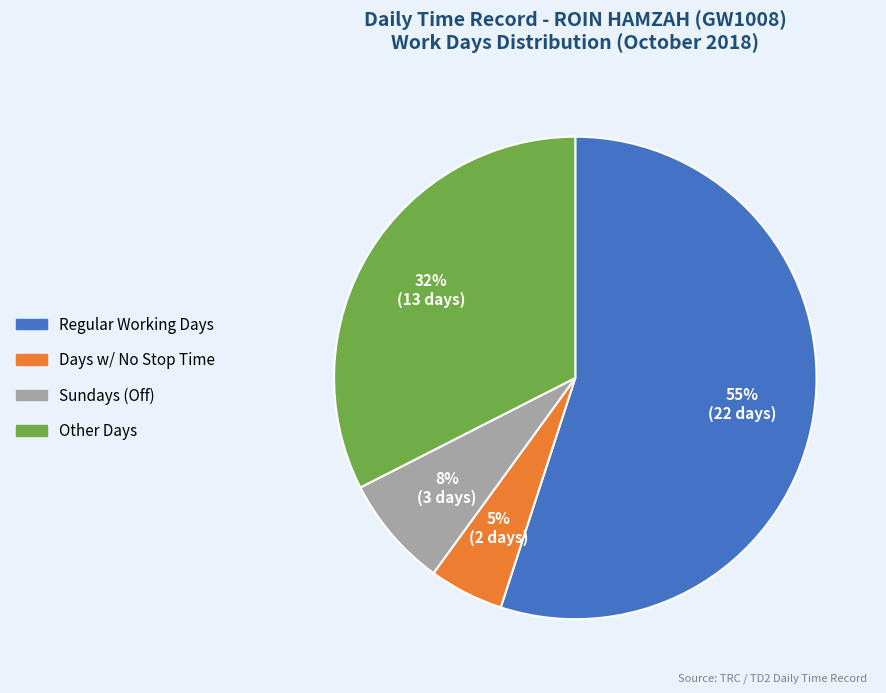

Does any single category account for the majority?

Yes